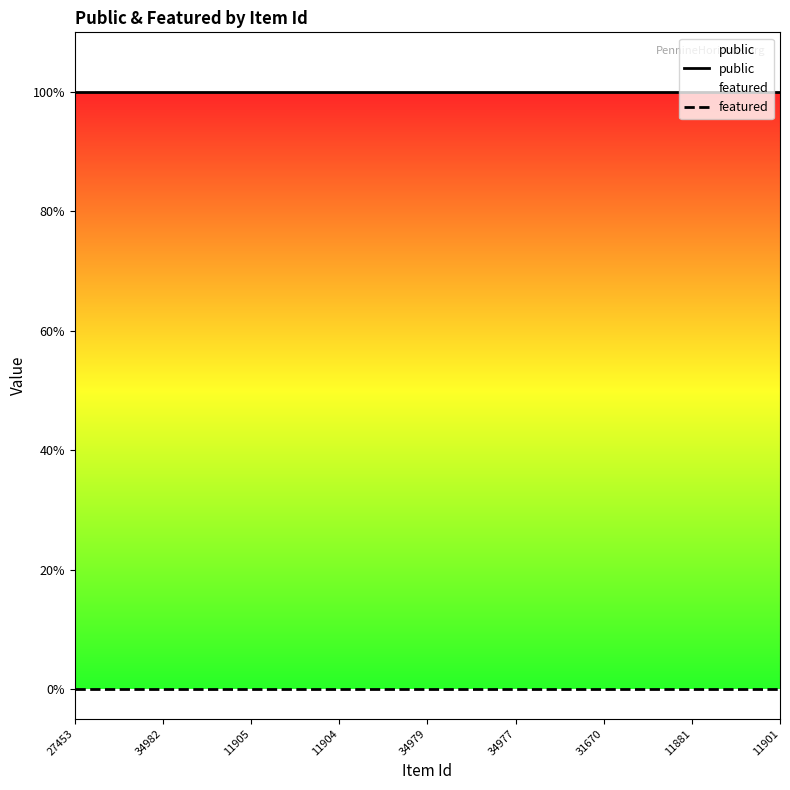

What is the total value across all series at 13?

1